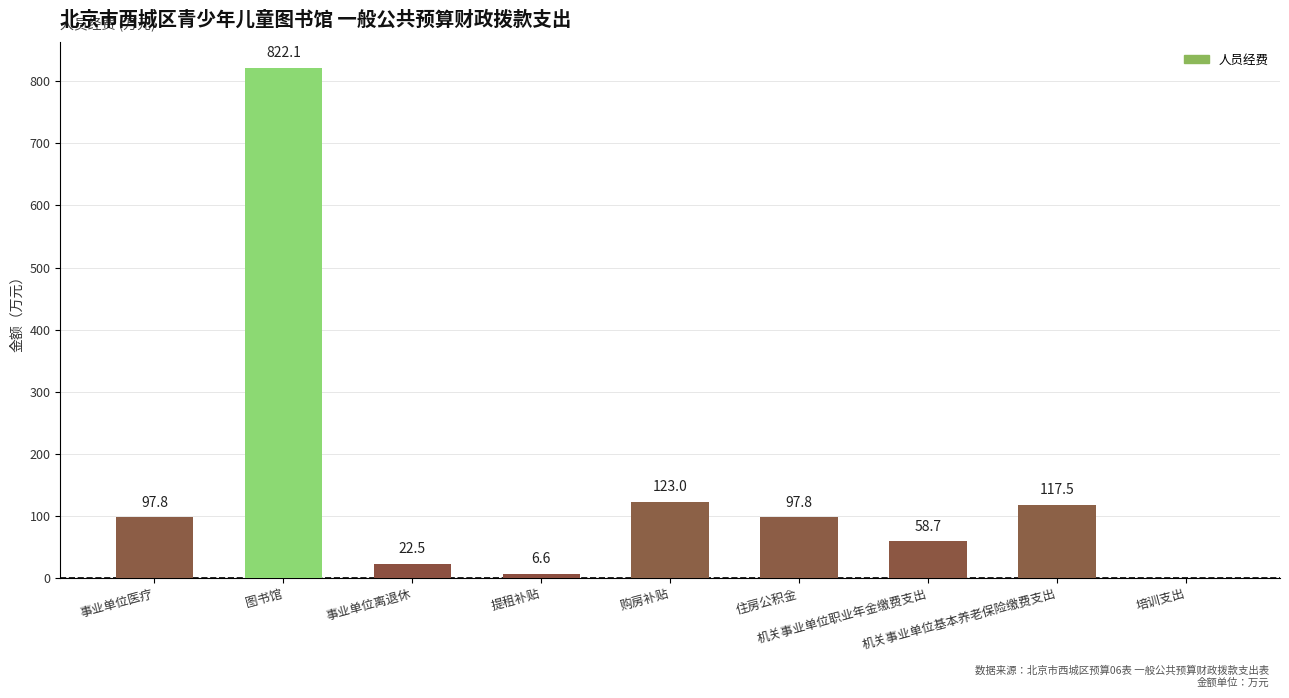

What is the change in value from 购房补贴 to 培训支出?

-123.0